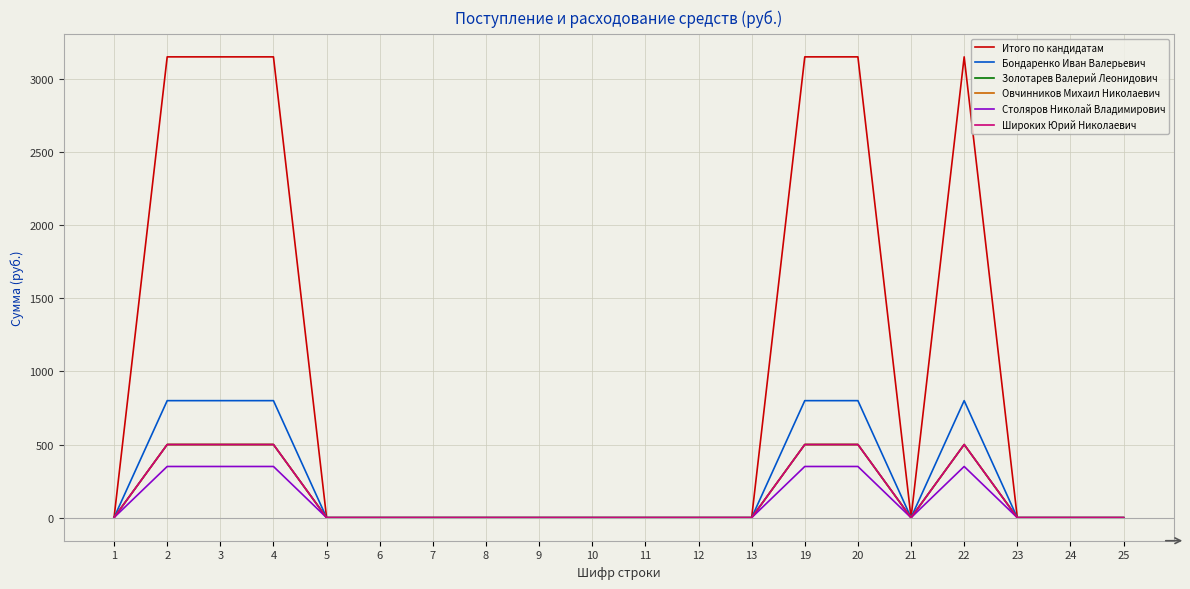

What is the maximum value shown in the chart?

3150